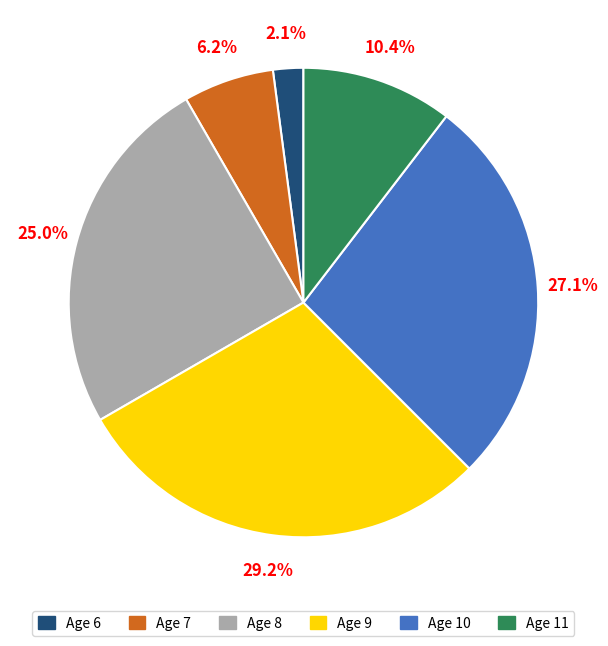

Does any single category account for the majority?

No